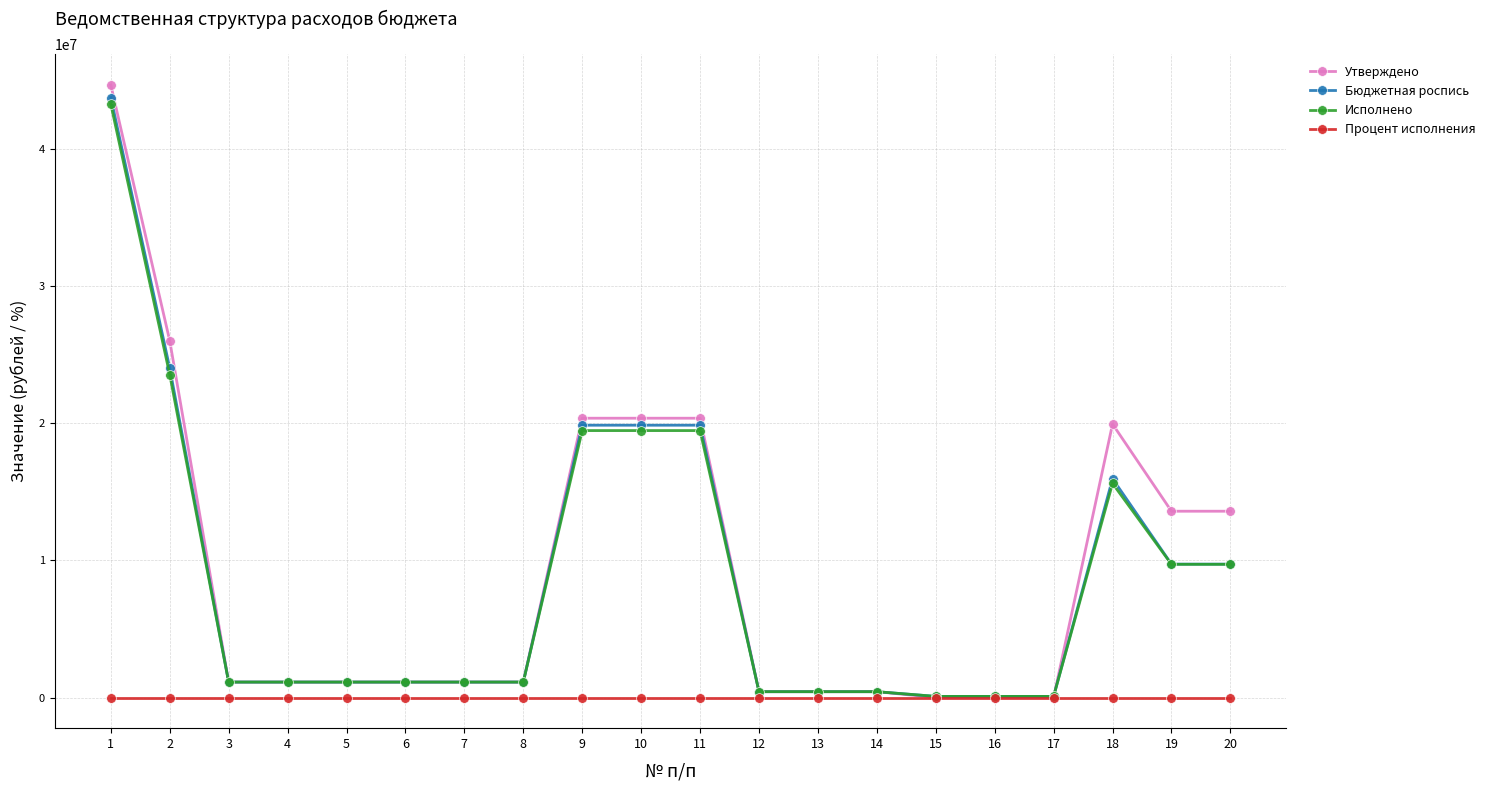

Which series has the widest spread of values?

Утверждено